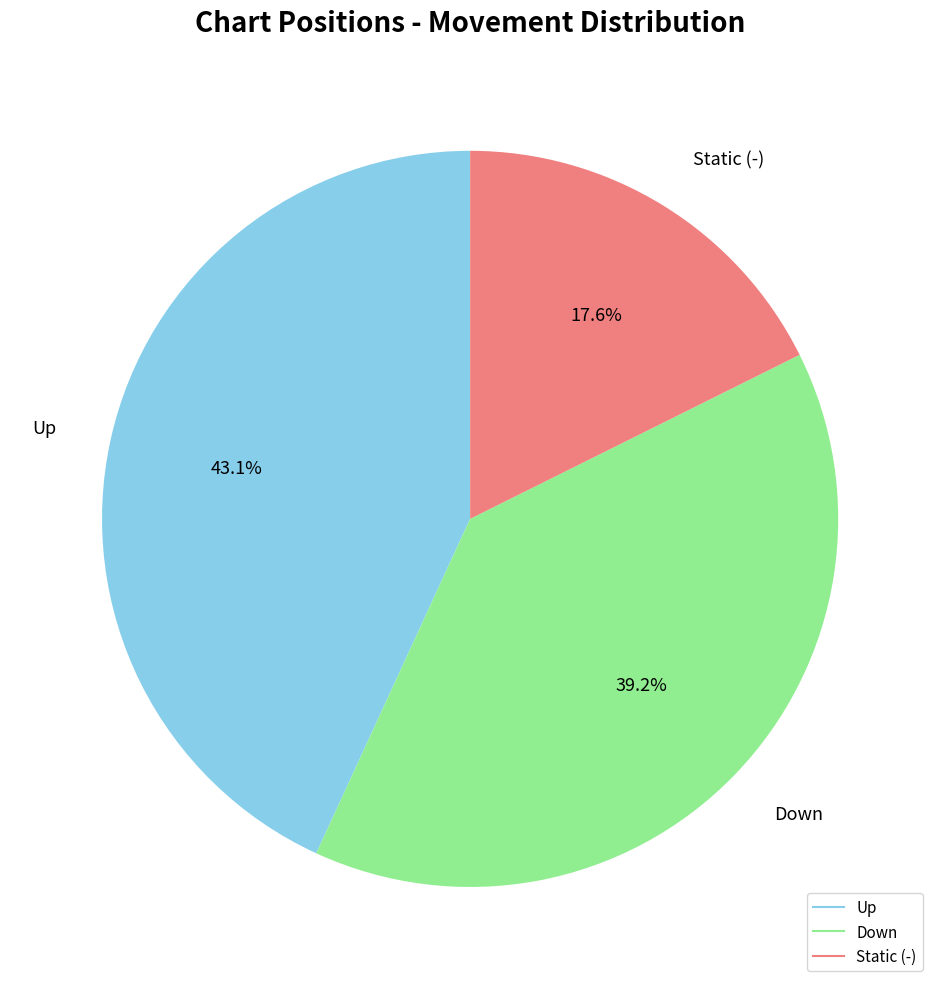

Is there a majority slice in this chart?

No